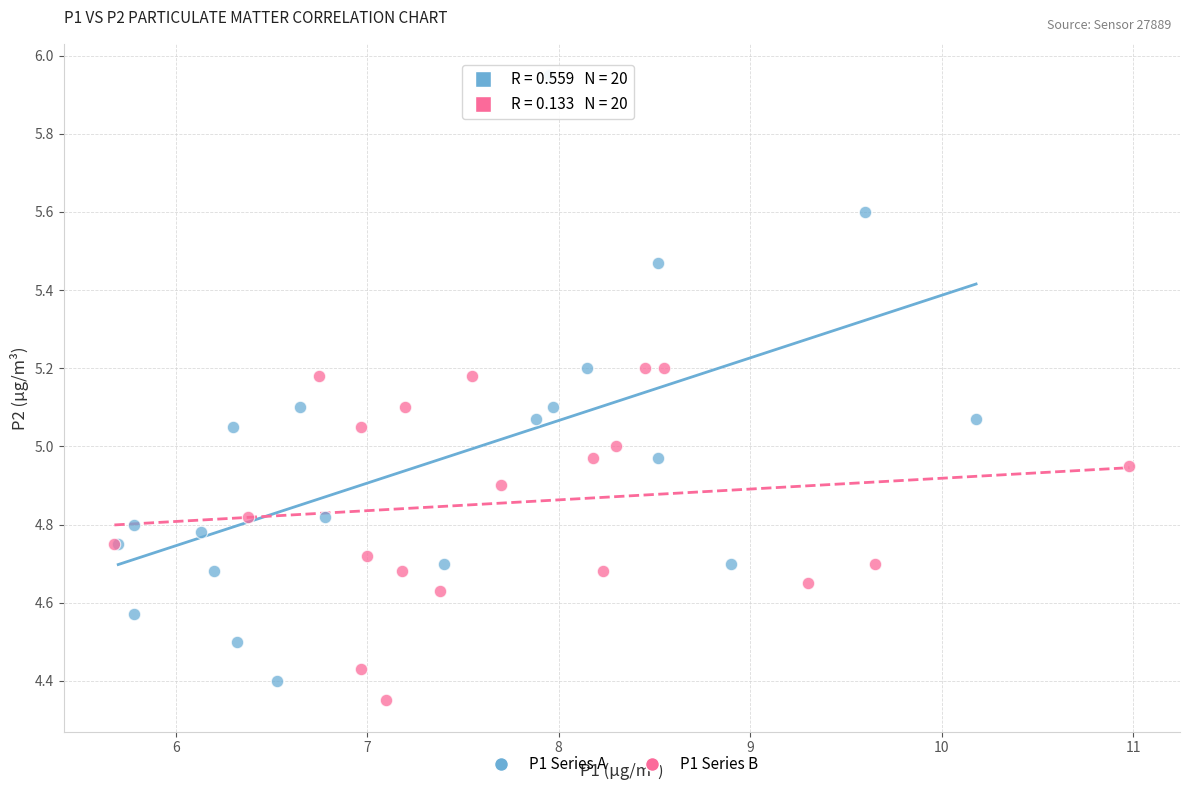

Which series contains the highest Y value?

P1 Series A